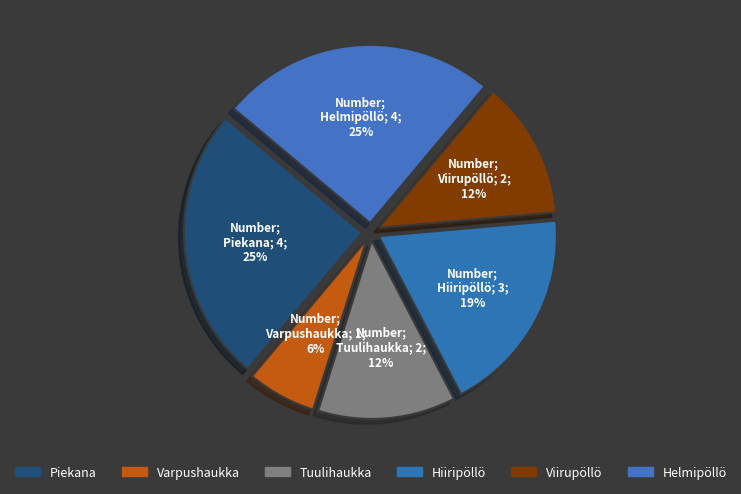

Count the number of slices in the pie.

6